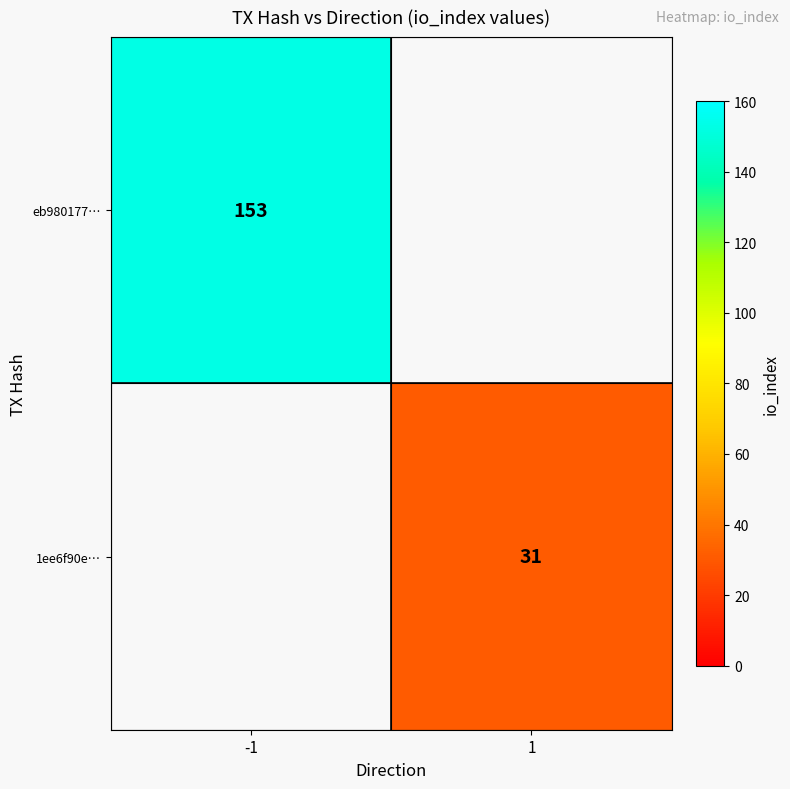

The 1ee6f90e… series shows 31 at 1. True or false?

True